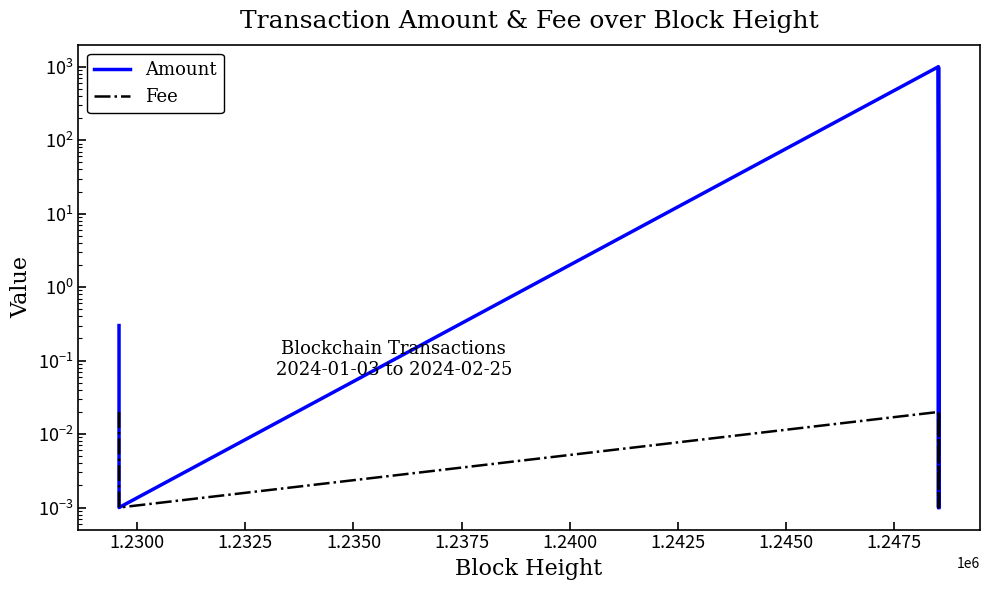

In Amount, how many points are higher than both neighbors (excluding endpoints)?

2